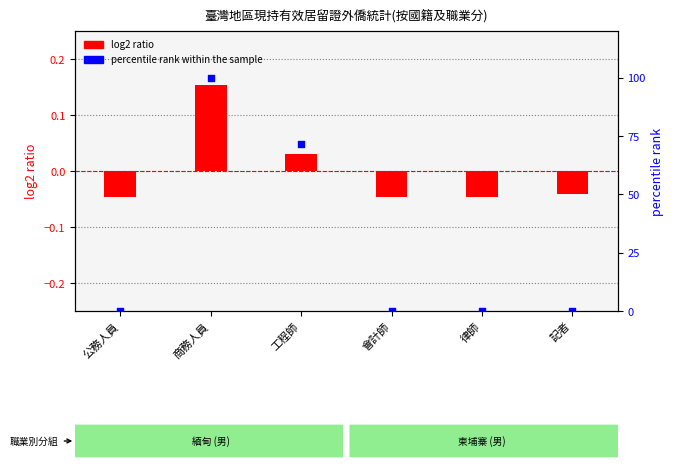

Which series reaches the minimum Y coordinate?

log2 ratio